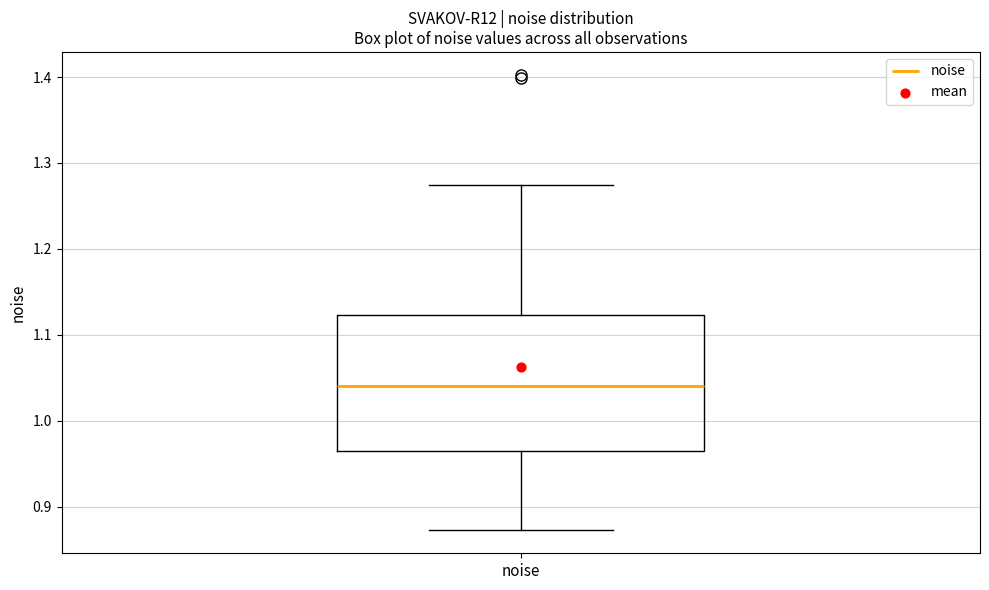

Where does the median line of the box for noise sit on the y-axis? The values are not printed on the chart, so give them approximately, as read against the axis.

1.04